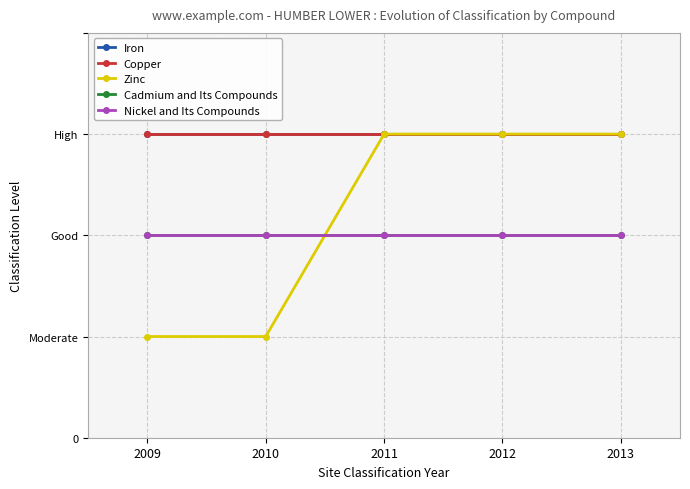

True or false: Cadmium and Its Compounds has more than 1 interior local peaks.

False